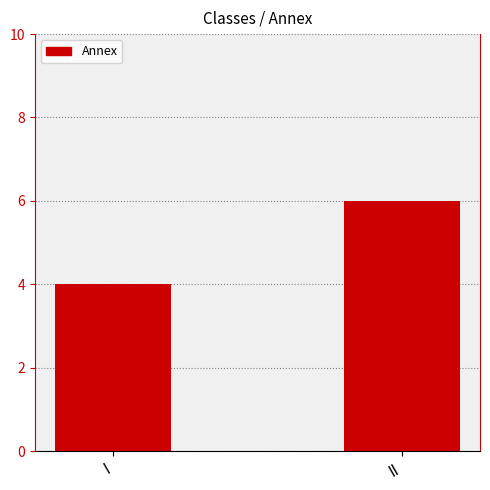

List the labels in order of value, smallest first.

I, II